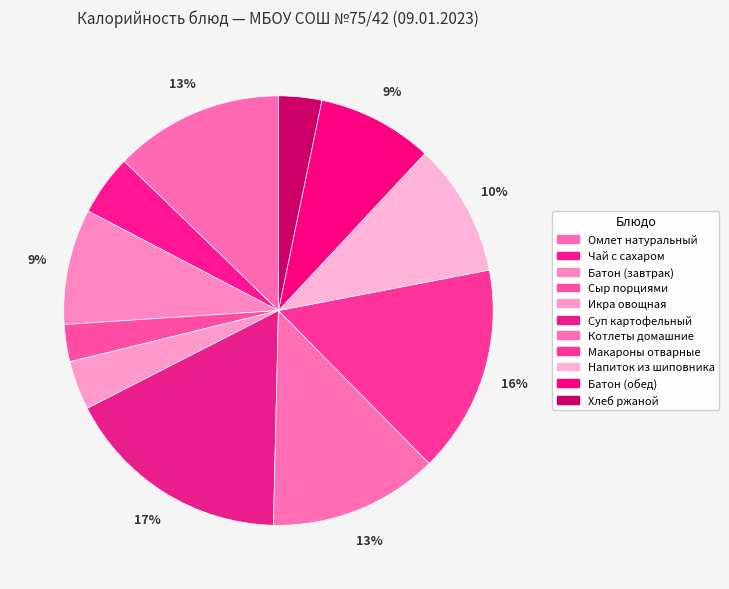

To the nearest percent, what portion does Омлет натуральный represent?

13%